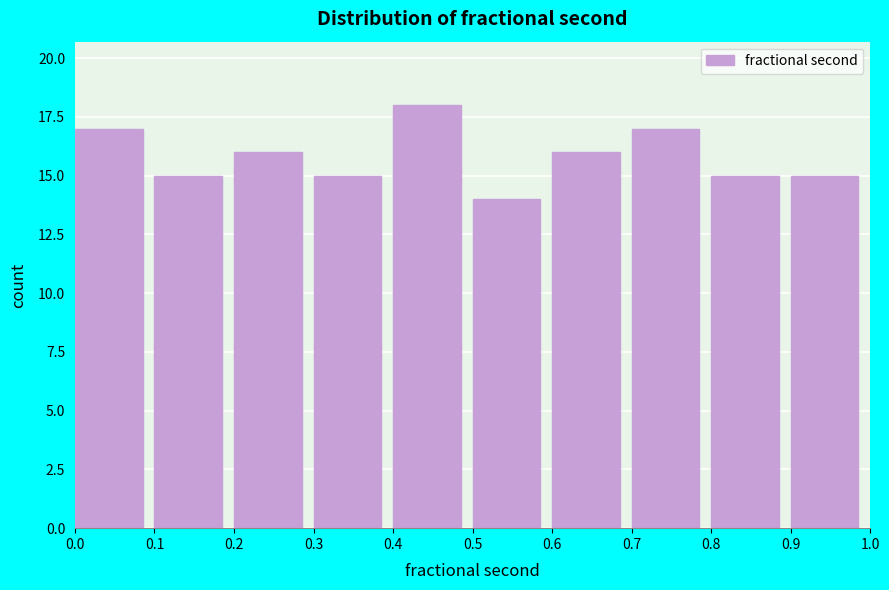

Which range on the x-axis has the tallest bar?

0.4 to 0.5